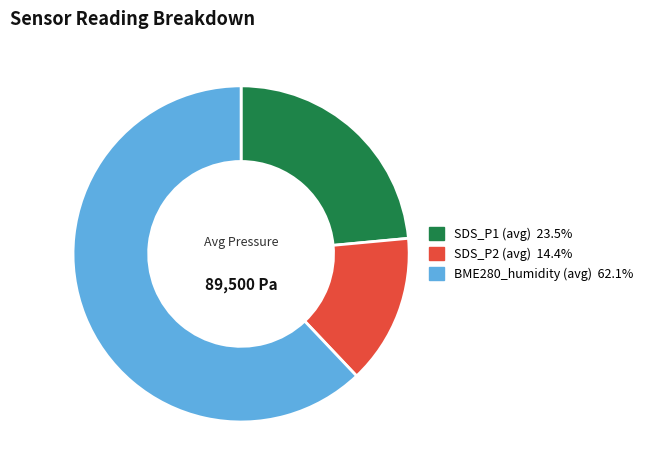

Count the number of slices in the pie.

3